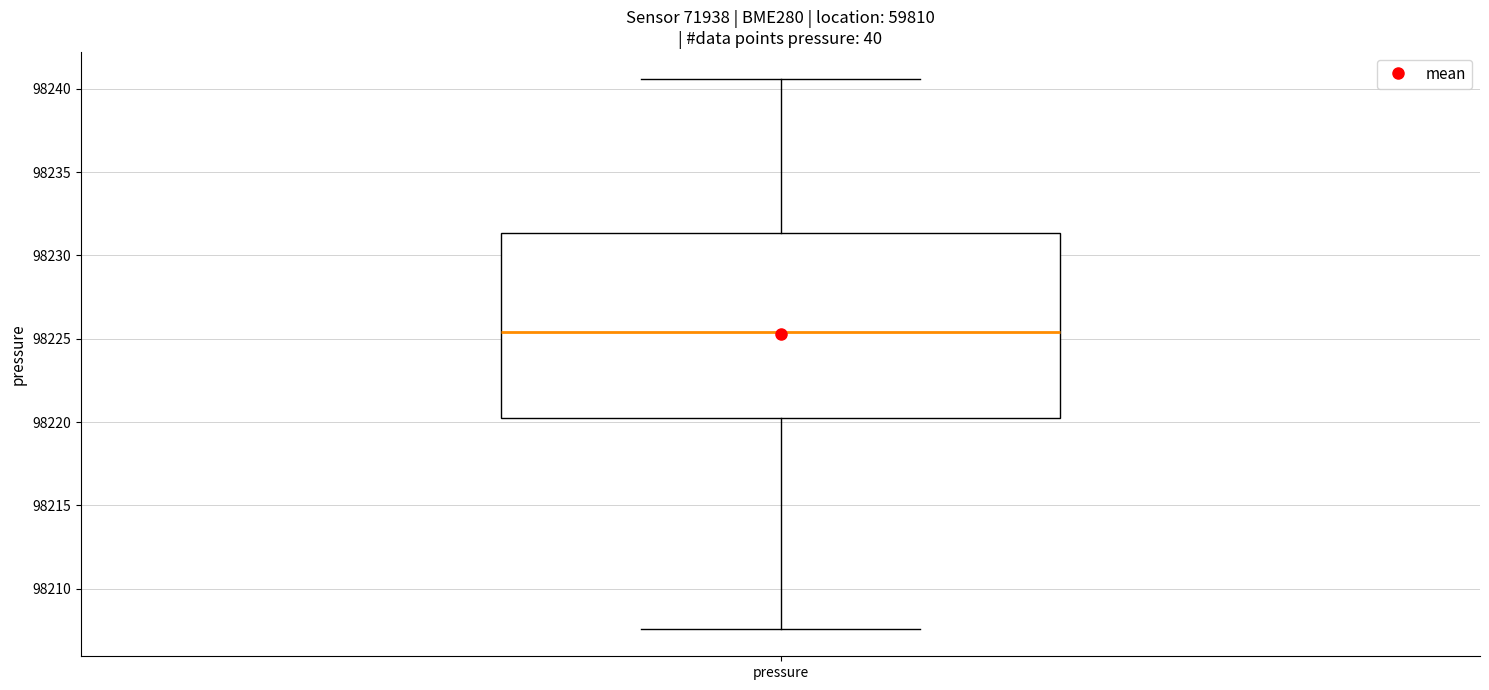

Where does the median line of the box for pressure sit on the y-axis? The values are not printed on the chart, so give them approximately, as read against the axis.

98225.5